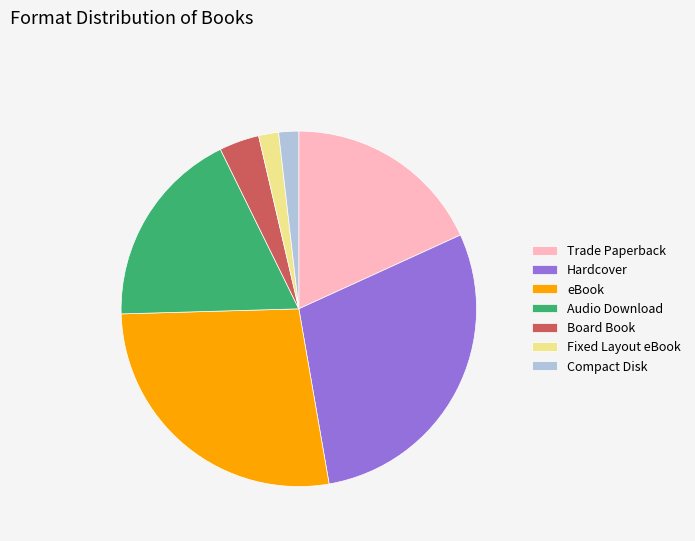

Is there a majority slice in this chart?

No